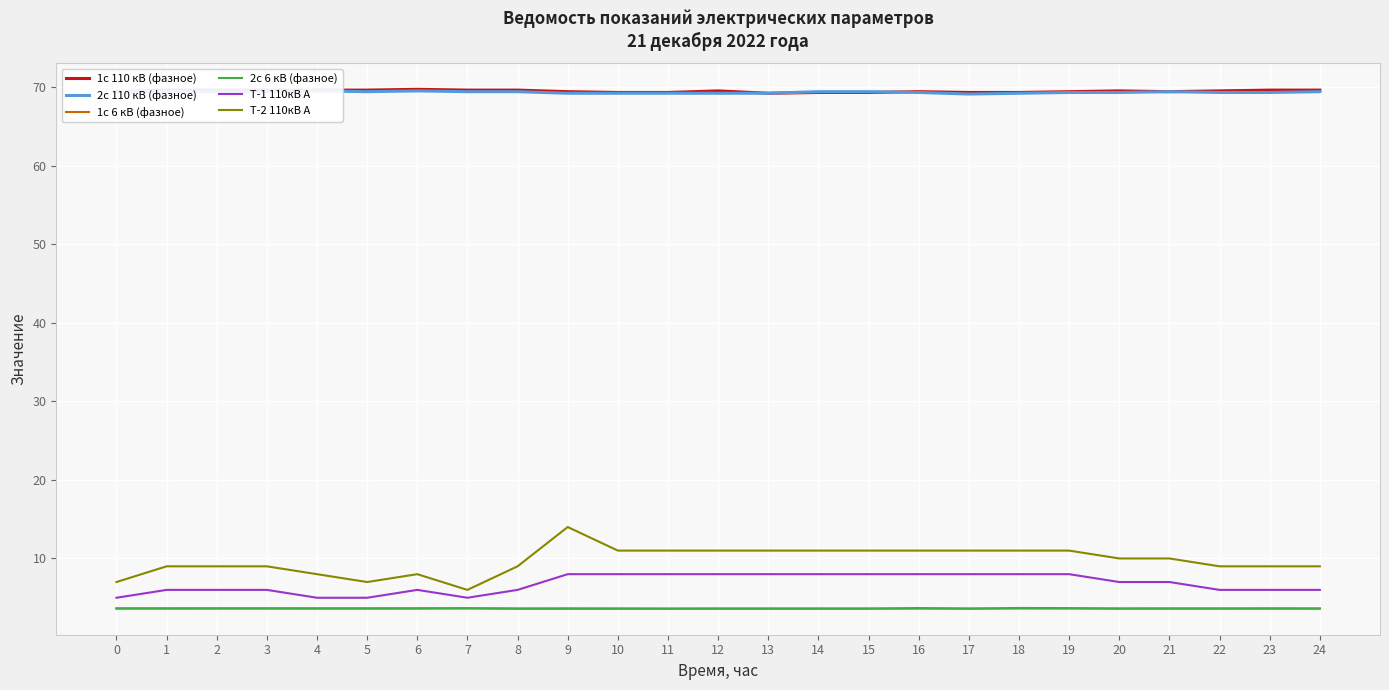

What is the average value of the Т-2 110кВ А series?

9.7